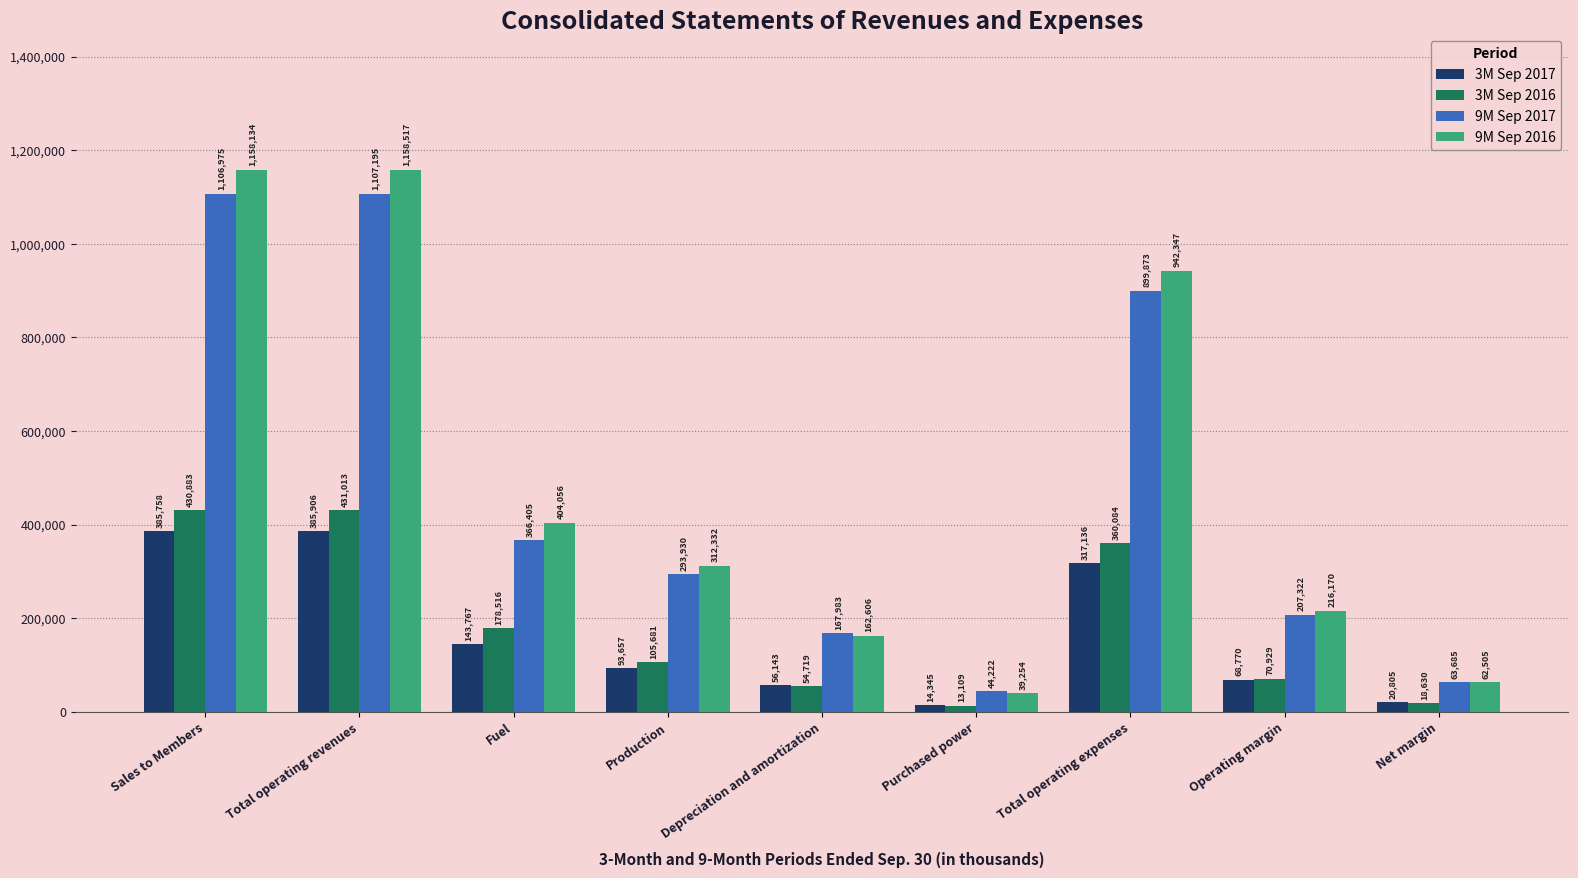

Which series has the widest spread of values?

9M Sep 2016